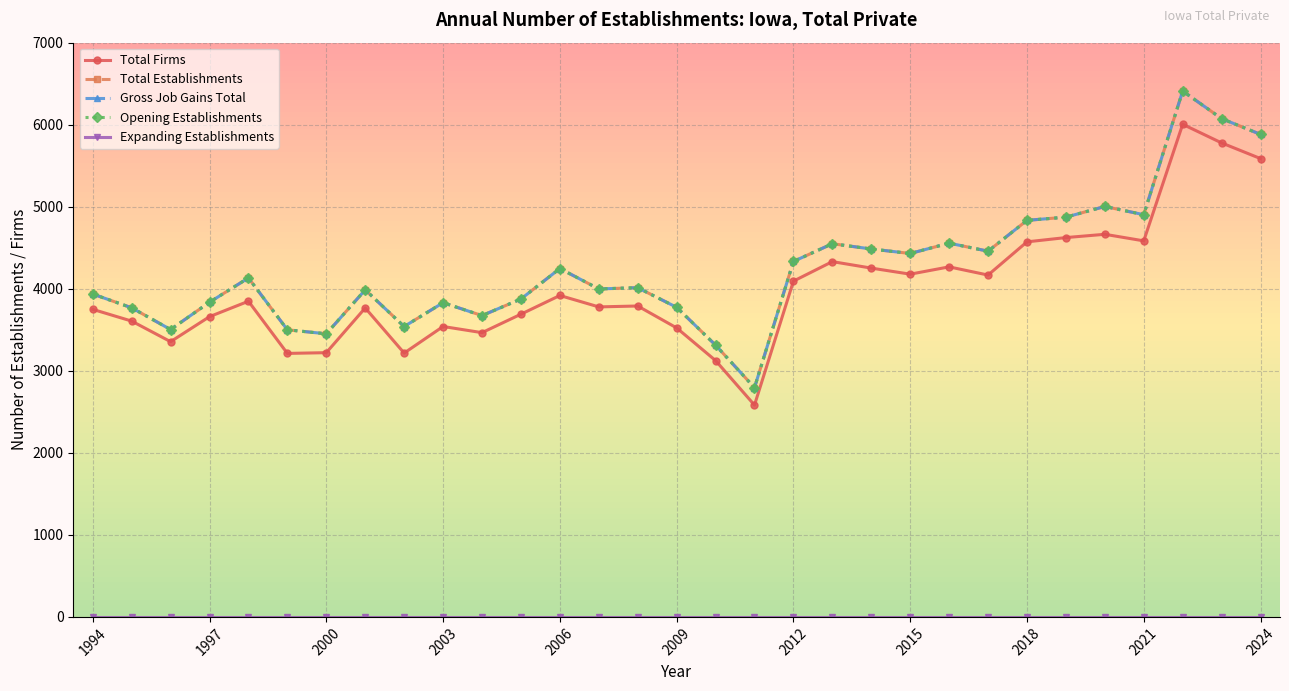

Where is the first local minimum for Total Establishments?

2000